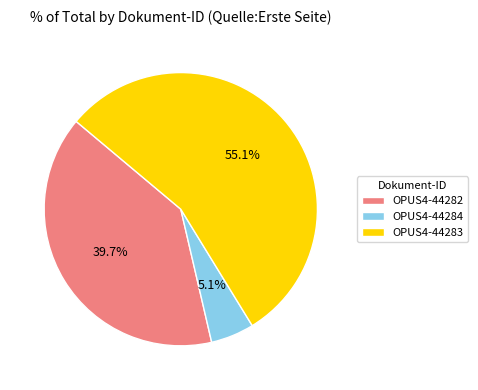

Between OPUS4-44283 and OPUS4-44282, which is larger?

OPUS4-44283